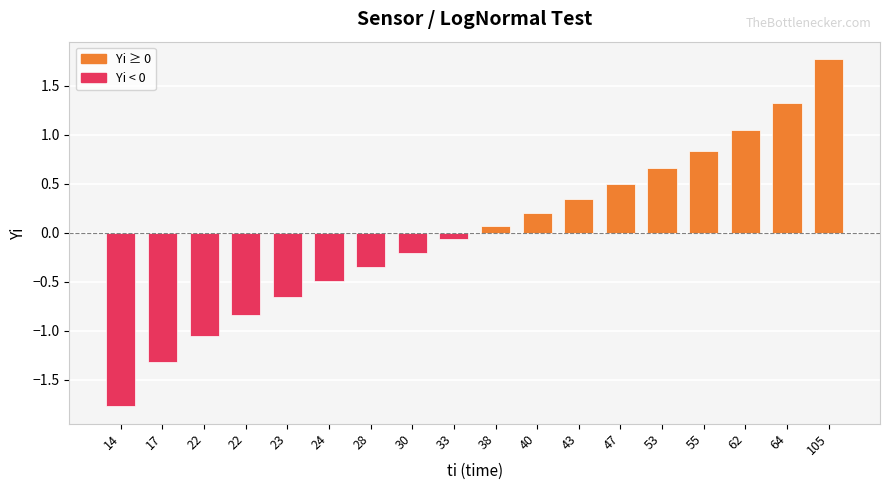

Reading left to right, transcribe all the data shown in this chart.

14=-1.8	17=-1.3	22=-1.1	22=-0.8	23=-0.7	24=-0.5	28=-0.3	30=-0.2	33=-0.1	38=0.1	40=0.2	43=0.3	47=0.5	53=0.7	55=0.8	62=1.1	64=1.3	105=1.8